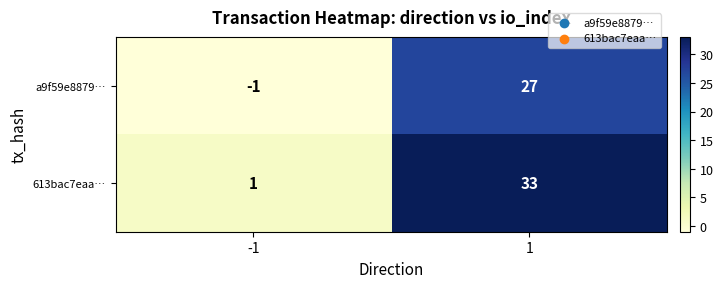

What is the sum of all 613bac7eaa… values?

34